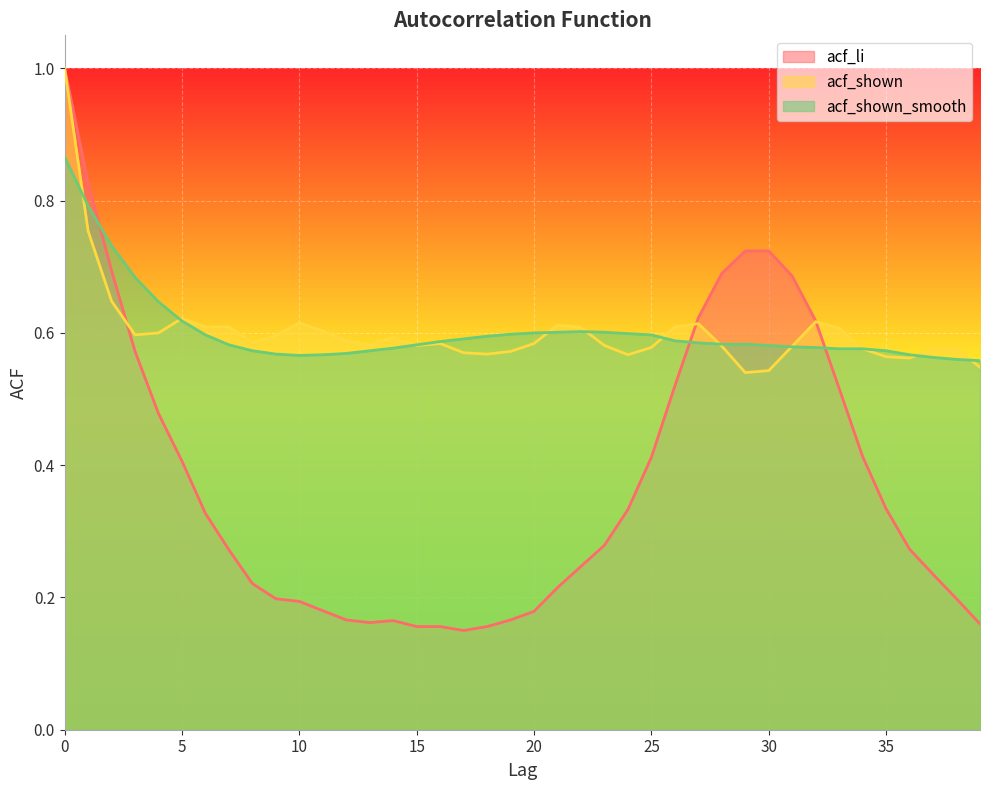

True or false: acf_shown_smooth has more than 2 points higher than both neighbors.

False